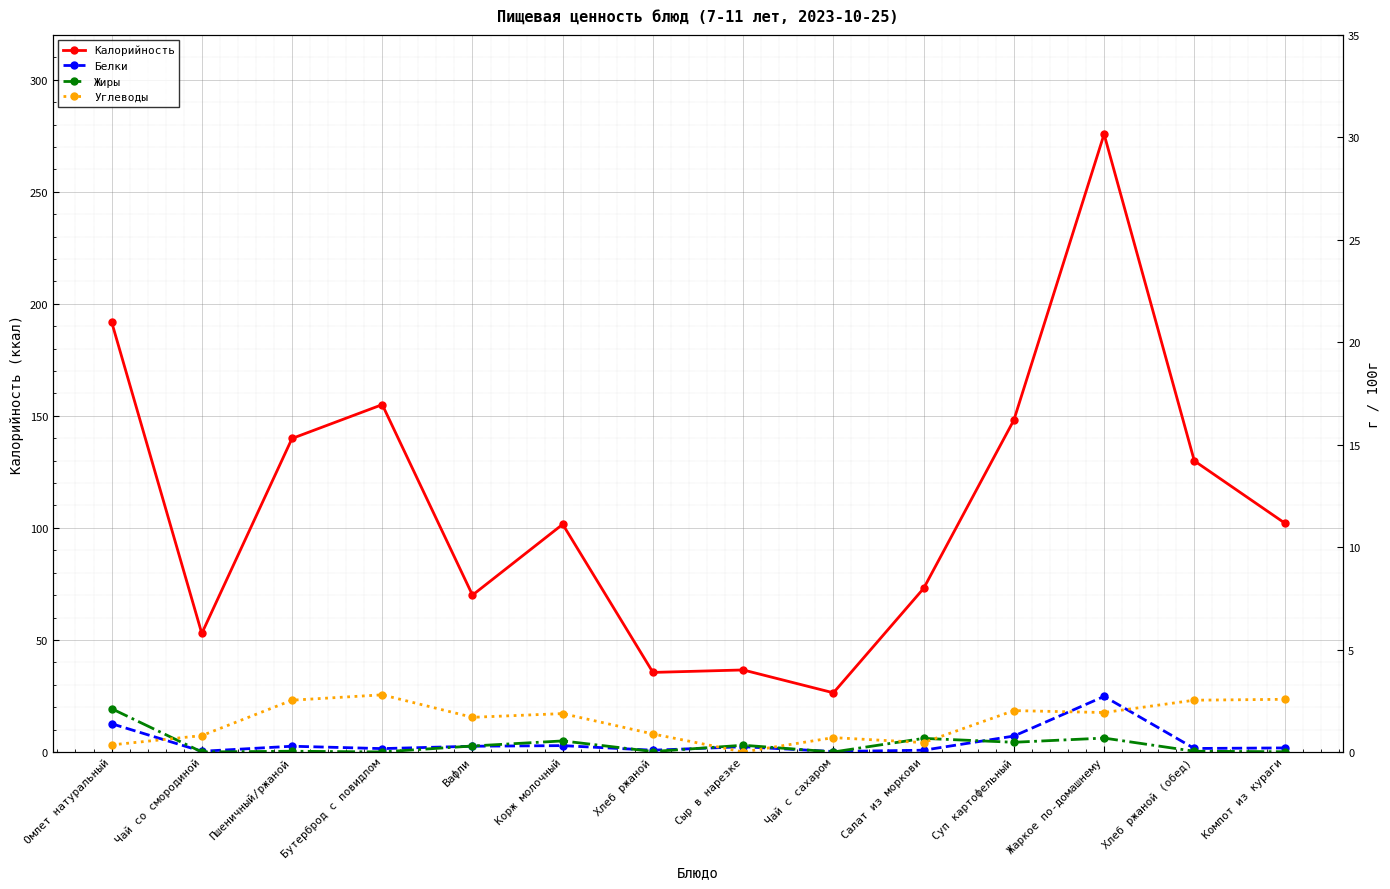

True or false: Жиры has a value of 0.0 at Чай со смородиной.

True